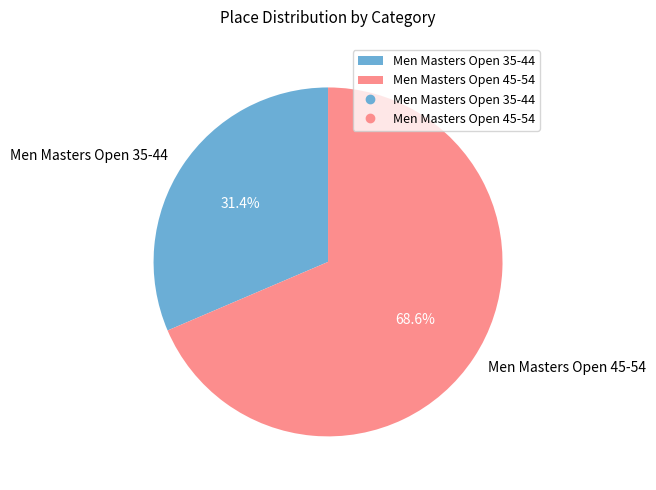

Rank the categories by value from lowest to highest.

Men Masters Open 35-44, Men Masters Open 45-54